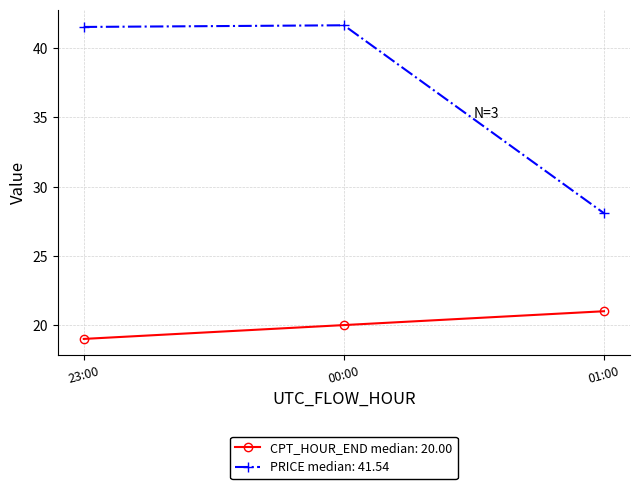

List the series in order of their overall mean, highest first.

PRICE median: 41.54, CPT_HOUR_END median: 20.00